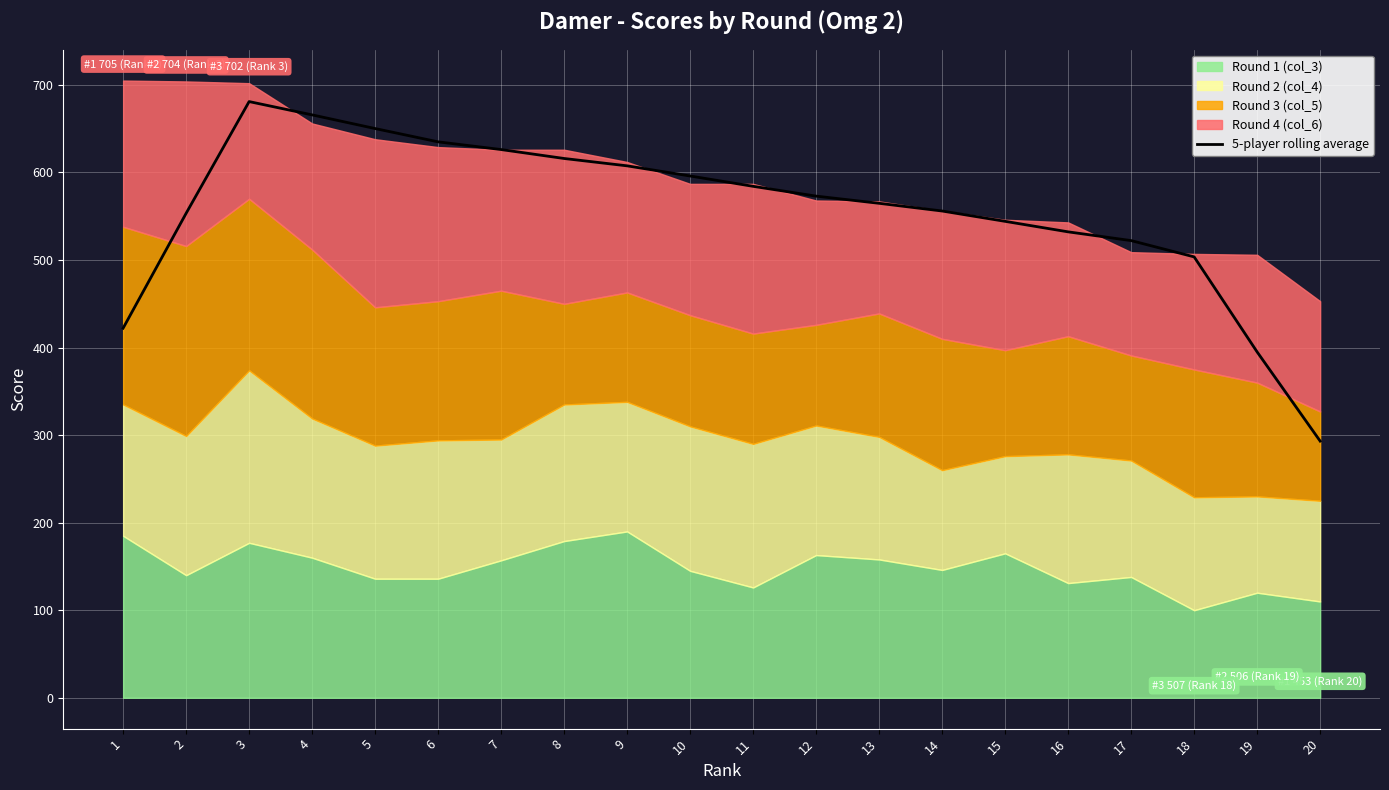

What is the value of the 10th point from the left?

596.0